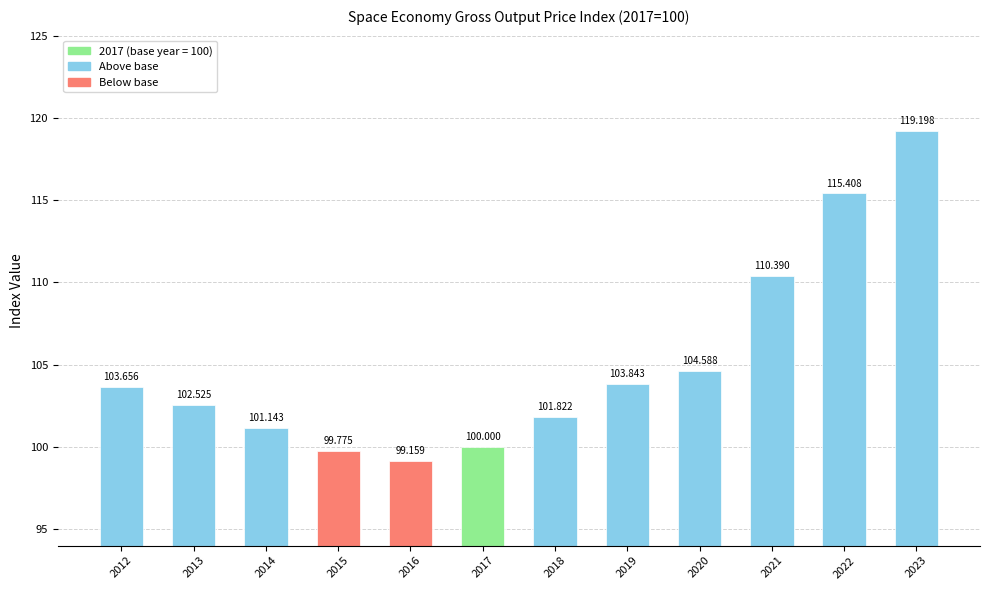

Approximately how many times larger is the value at 2022 compared to 2019?

1.1